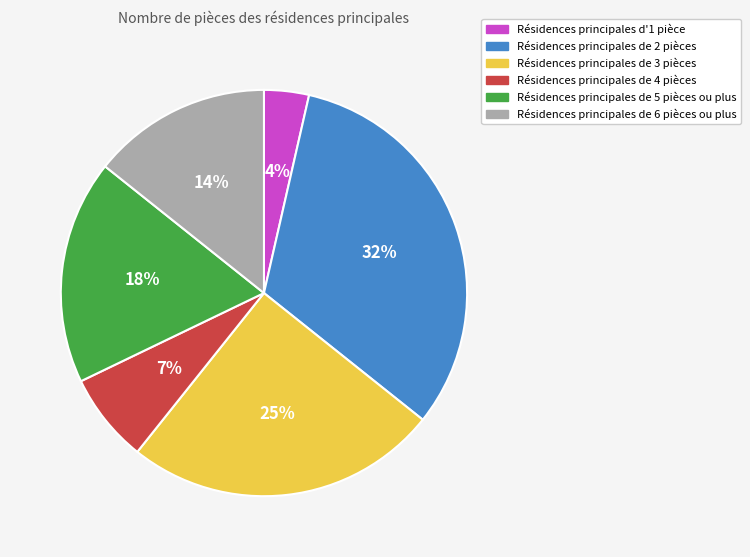

What percentage is the Résidences principales de 5 pièces ou plus slice, to the nearest percent?

18%